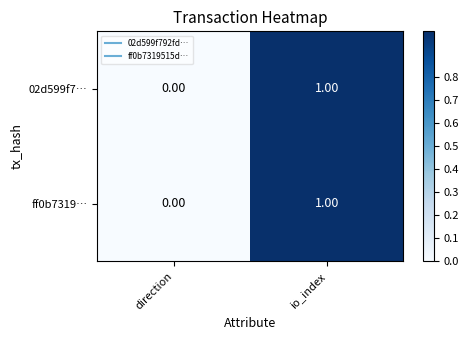

At which label does 02d599f7… reach its minimum?

direction